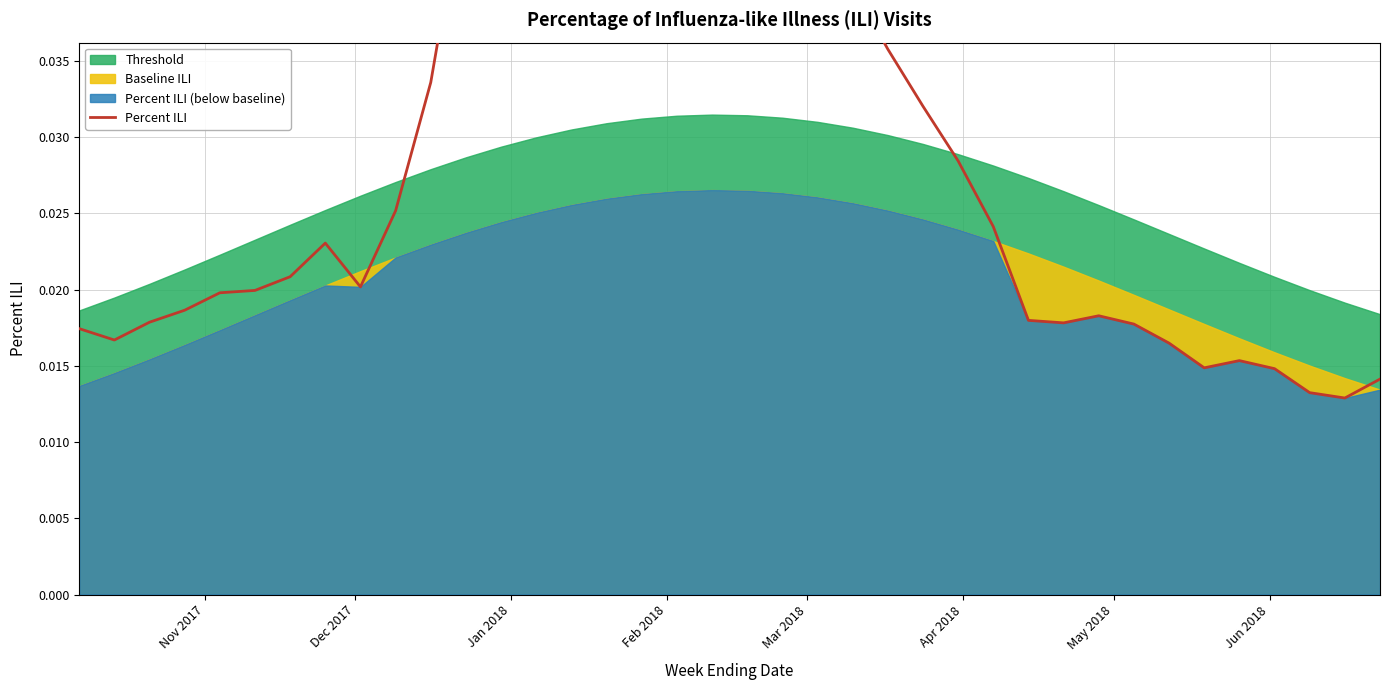

Reading right to left, list all the values displayed in this chart.

0.0	0.0	0.0	0.0	0.0	0.0	0.0	0.0	0.0	0.0	0.0	0.0	0.0	0.0	0.0	0.0	0.0	0.0	0.0	0.0	0.1	0.0	0.1	0.1	0.1	0.1	0.0	0.0	0.0	0.0	0.0	0.0	0.0	0.0	0.0	0.0	0.0	0.0